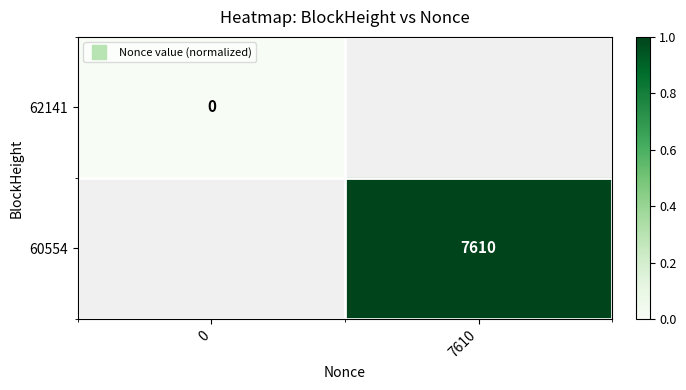

Is the value of 60554 at 0 greater than the value of 62141 at 0?

No